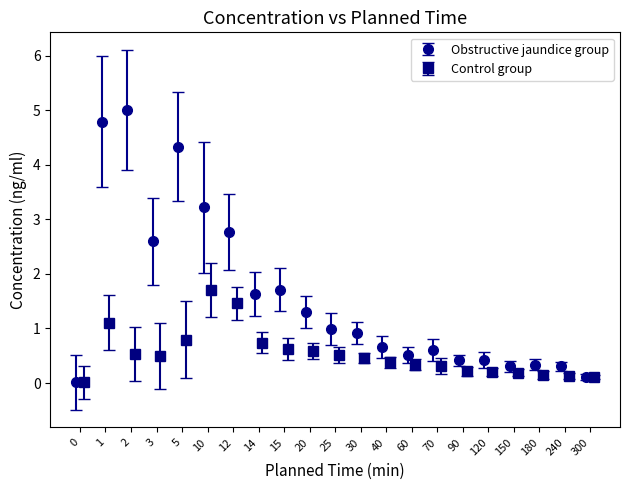

Reading right to left, extract all data points from this chart.

Obstructive jaundice group: 0.1	0.3	0.3	0.3	0.4	0.4	0.6	0.5	0.7	0.9	1.0	1.3	1.7	1.6	2.8	3.2	4.3	2.6	5.0	4.8	0.0
Control group: 0.1	0.1	0.1	0.2	0.2	0.2	0.3	0.3	0.4	0.5	0.5	0.6	0.6	0.7	1.5	1.7	0.8	0.5	0.5	1.1	0.0